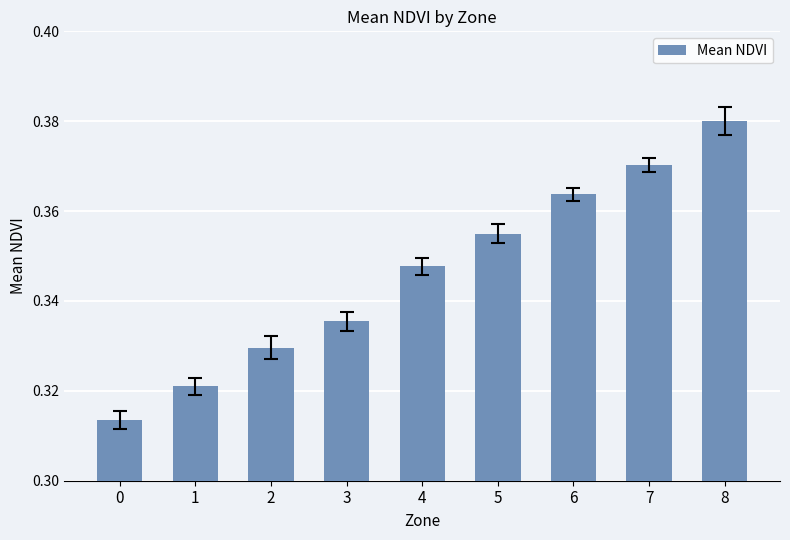

How many values are between 0 and 1?

9